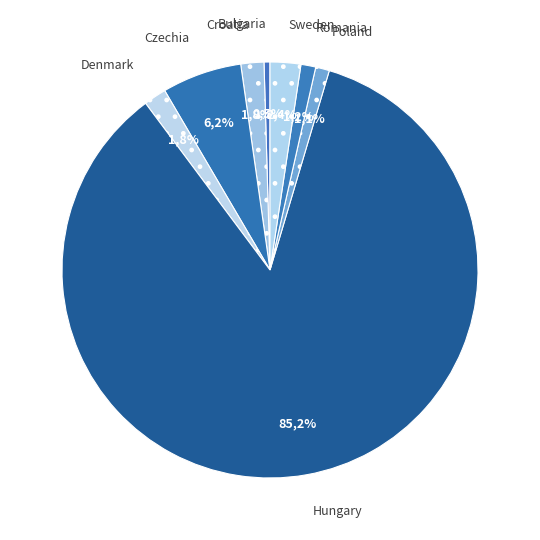

What is the ratio of the value at Czechia to the value at Poland?

5.8